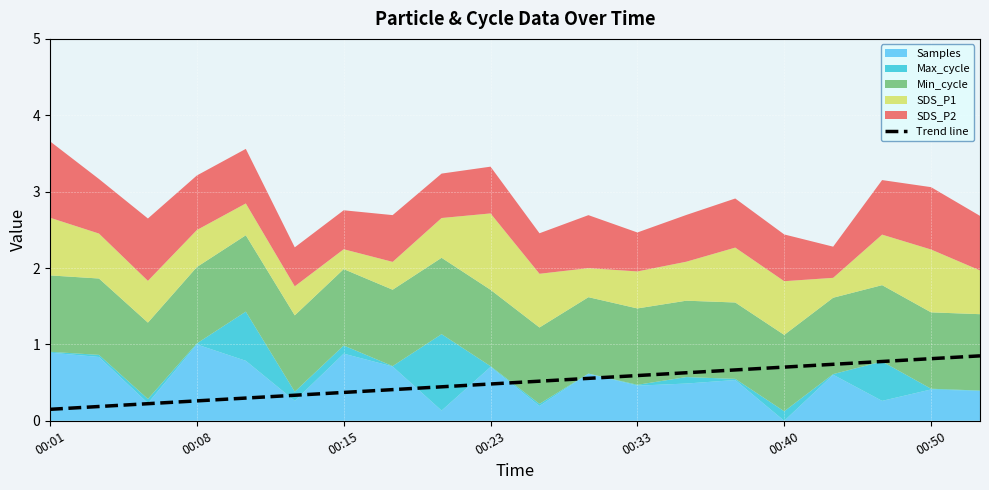

The Trend line series shows 0.4 at 00:15. True or false?

True